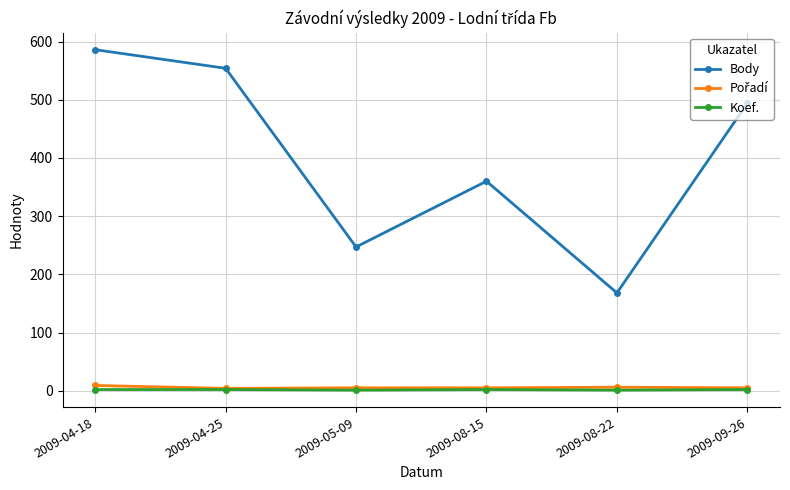

True or false: Body and Koef. intersect in this chart.

False